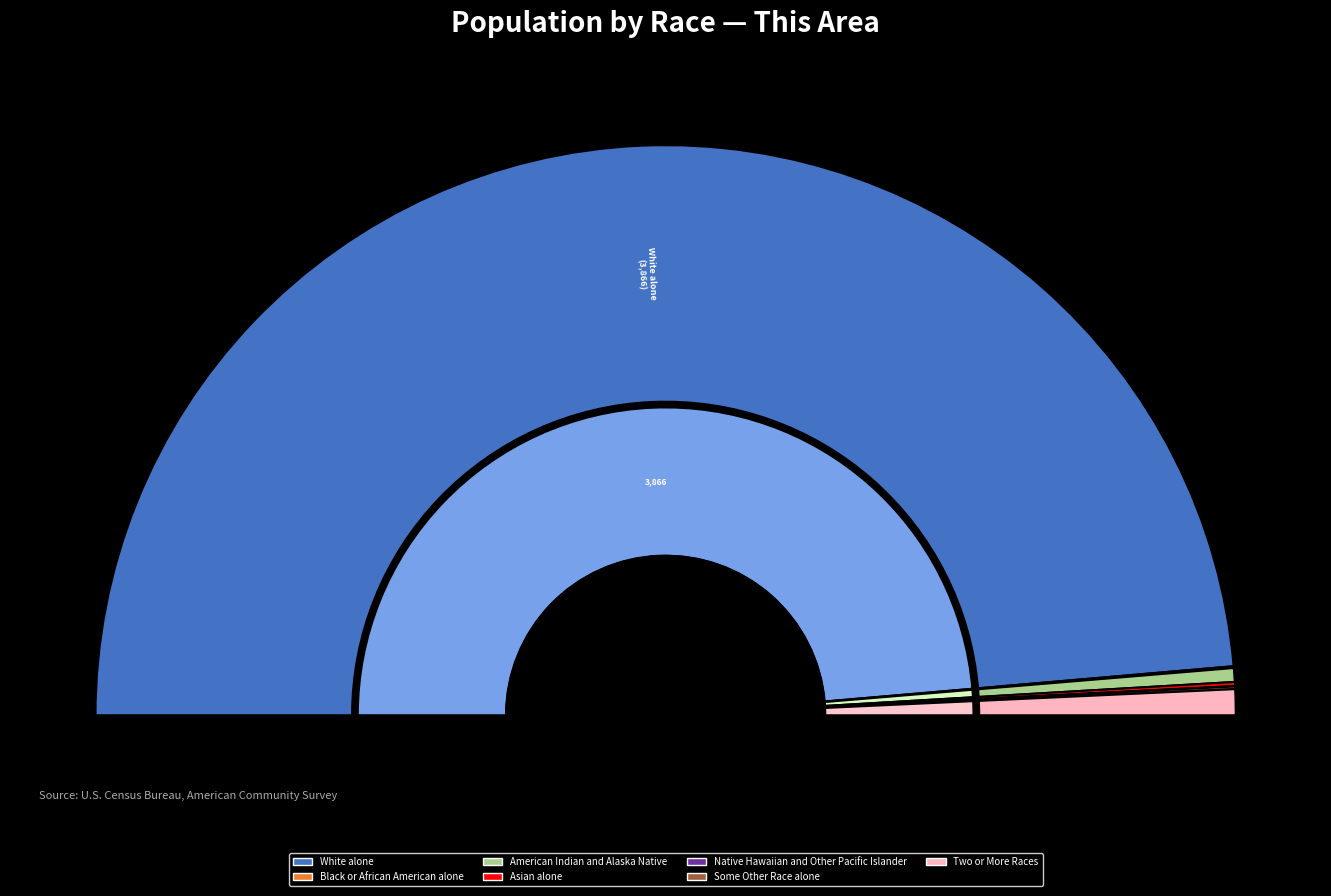

What is the smallest slice in the pie chart?

Native Hawaiian and Other Pacific Islander